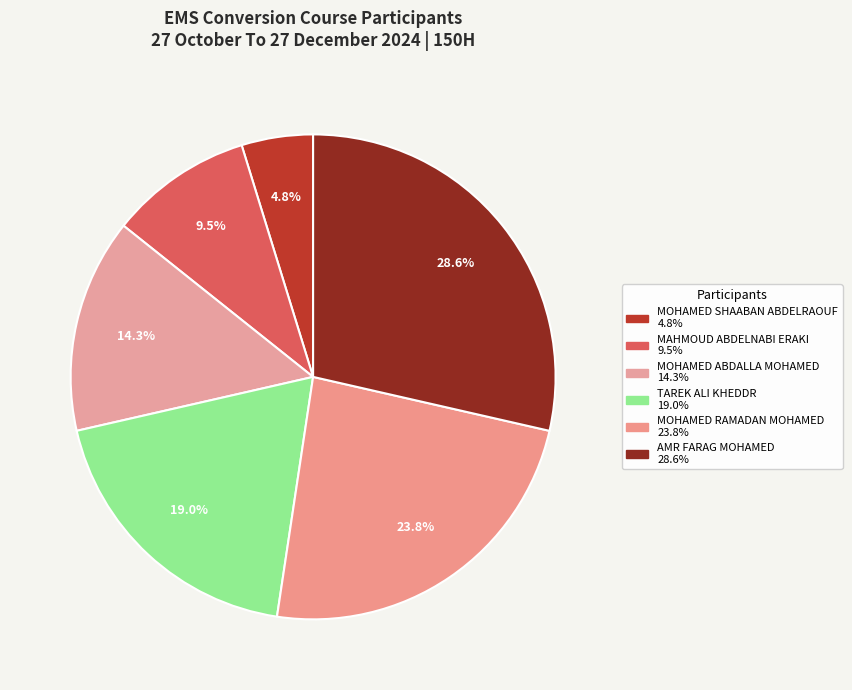

Which has a higher value, MOHAMED RAMADAN MOHAMED or MOHAMED SHAABAN ABDELRAOUF?

MOHAMED RAMADAN MOHAMED